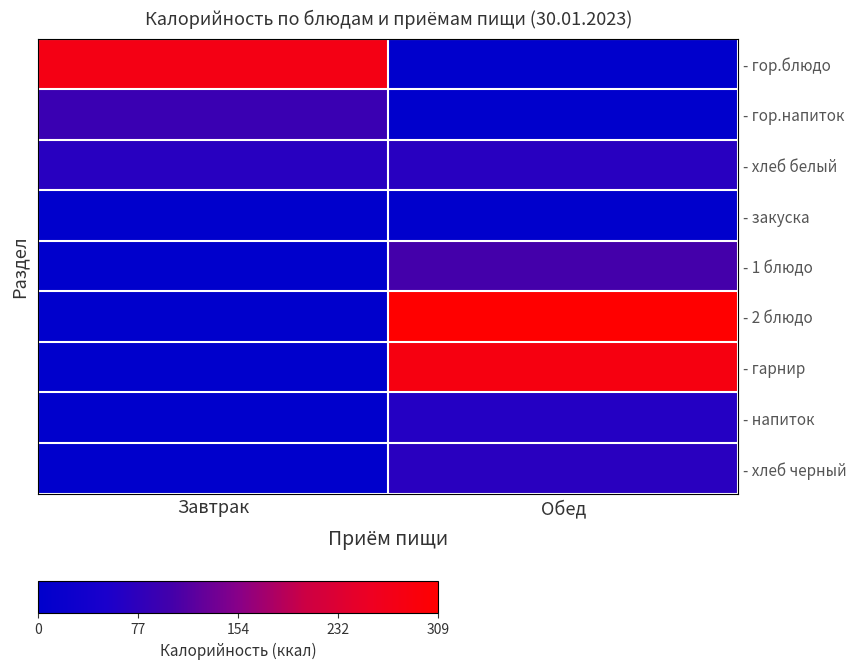

What is the spread (max minus min) of values at Завтрак?

277.2